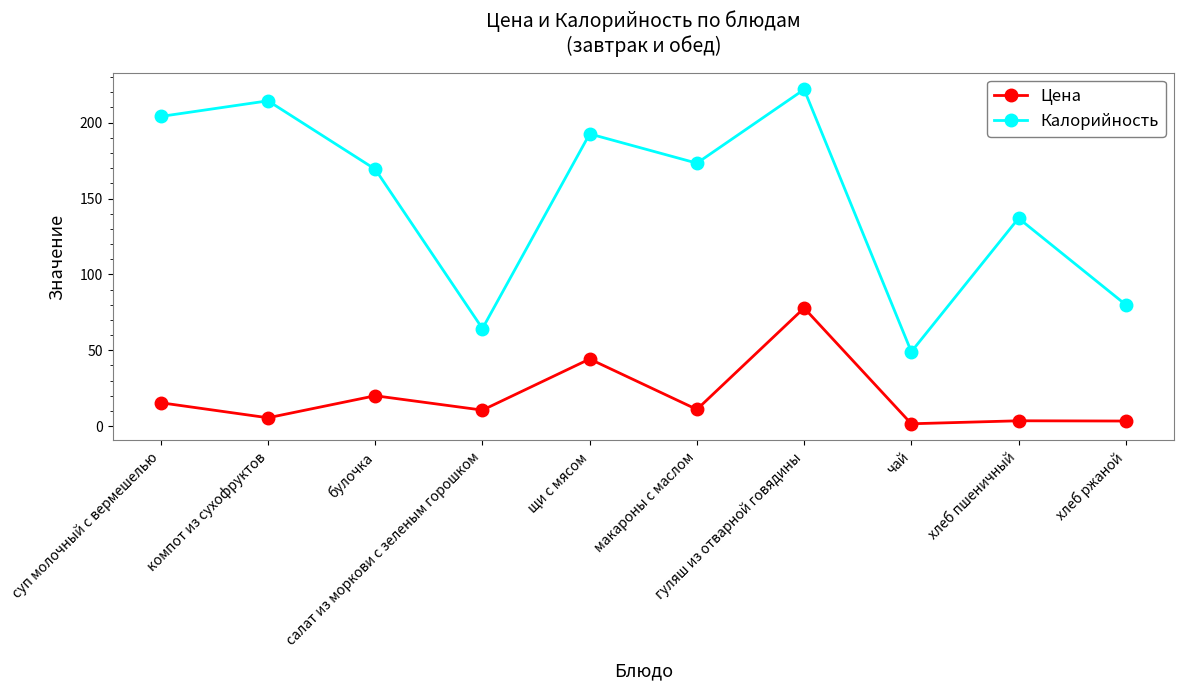

At which label does Калорийность reach its minimum?

чай